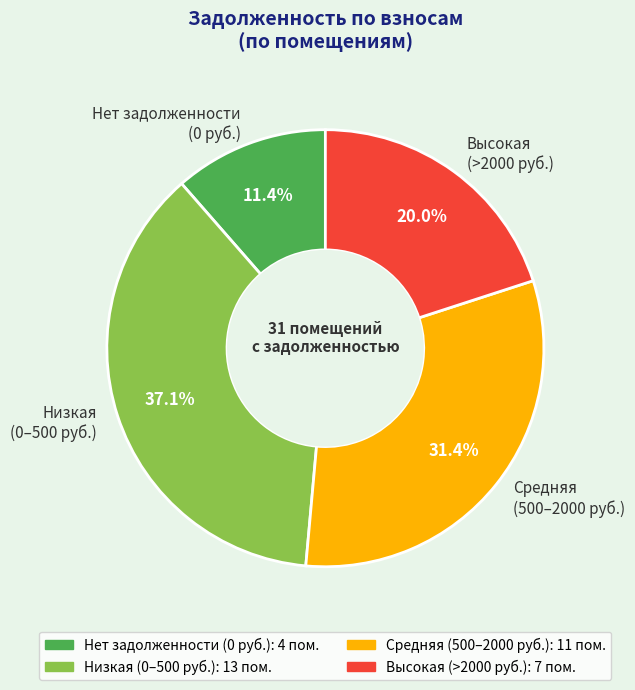

To the nearest percent, what is the average slice percentage?

25%